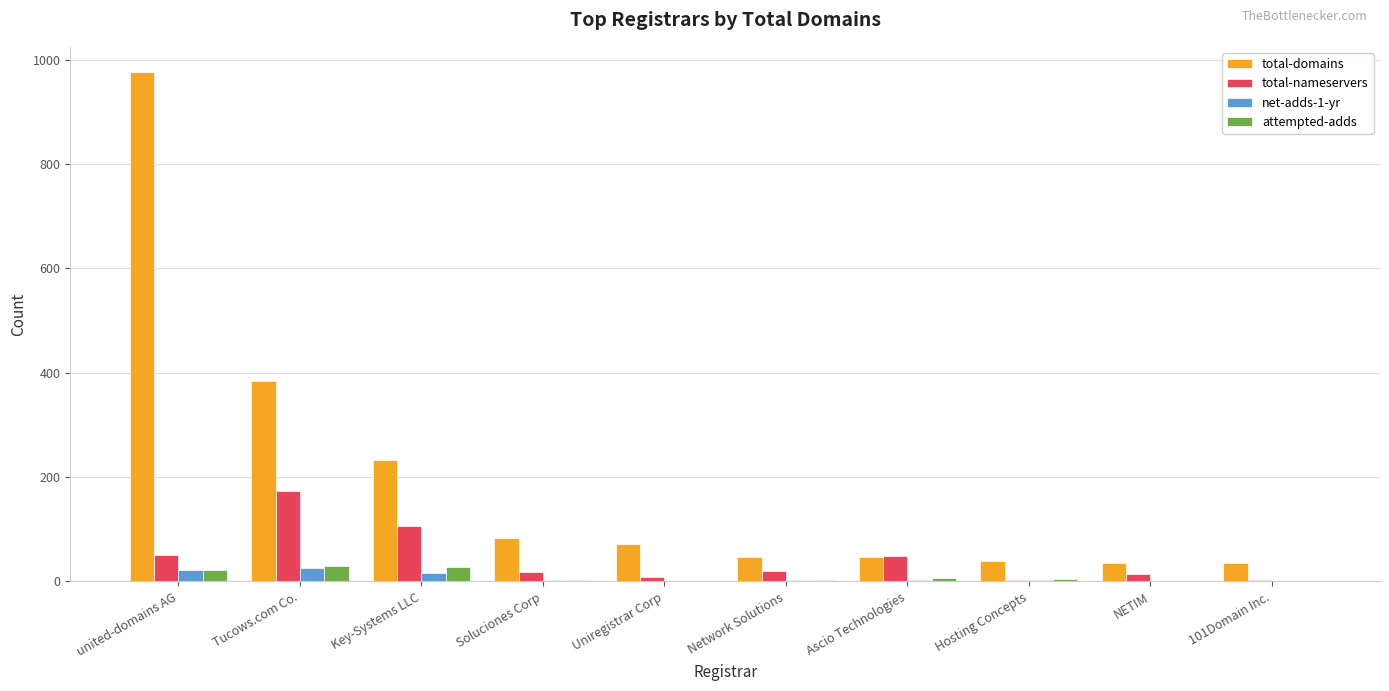

At which category does the chart reach its peak across all series?

united-domains AG